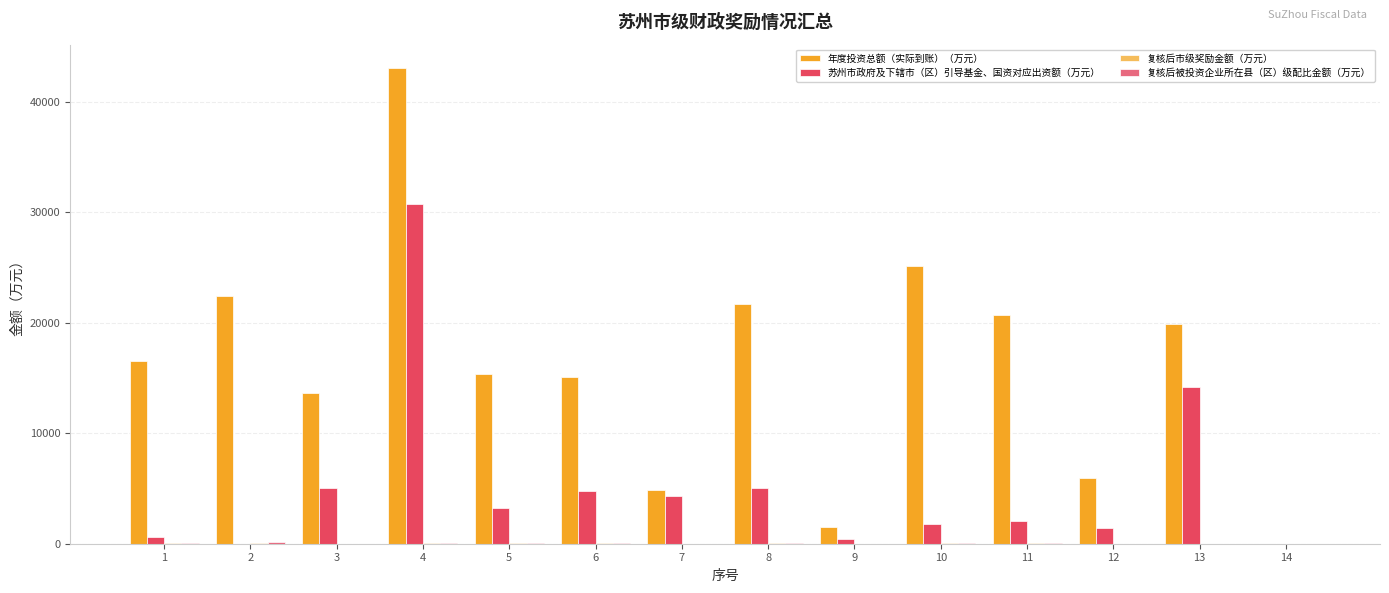

What is the maximum value shown in the chart?

43000.0